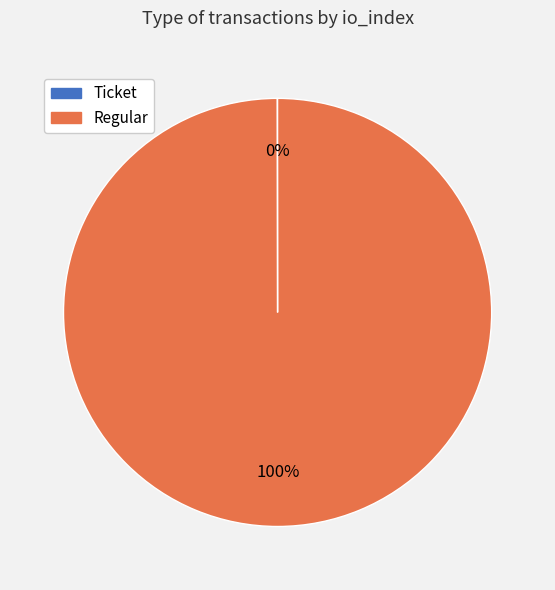

To the nearest percent, what is the average slice percentage?

50%